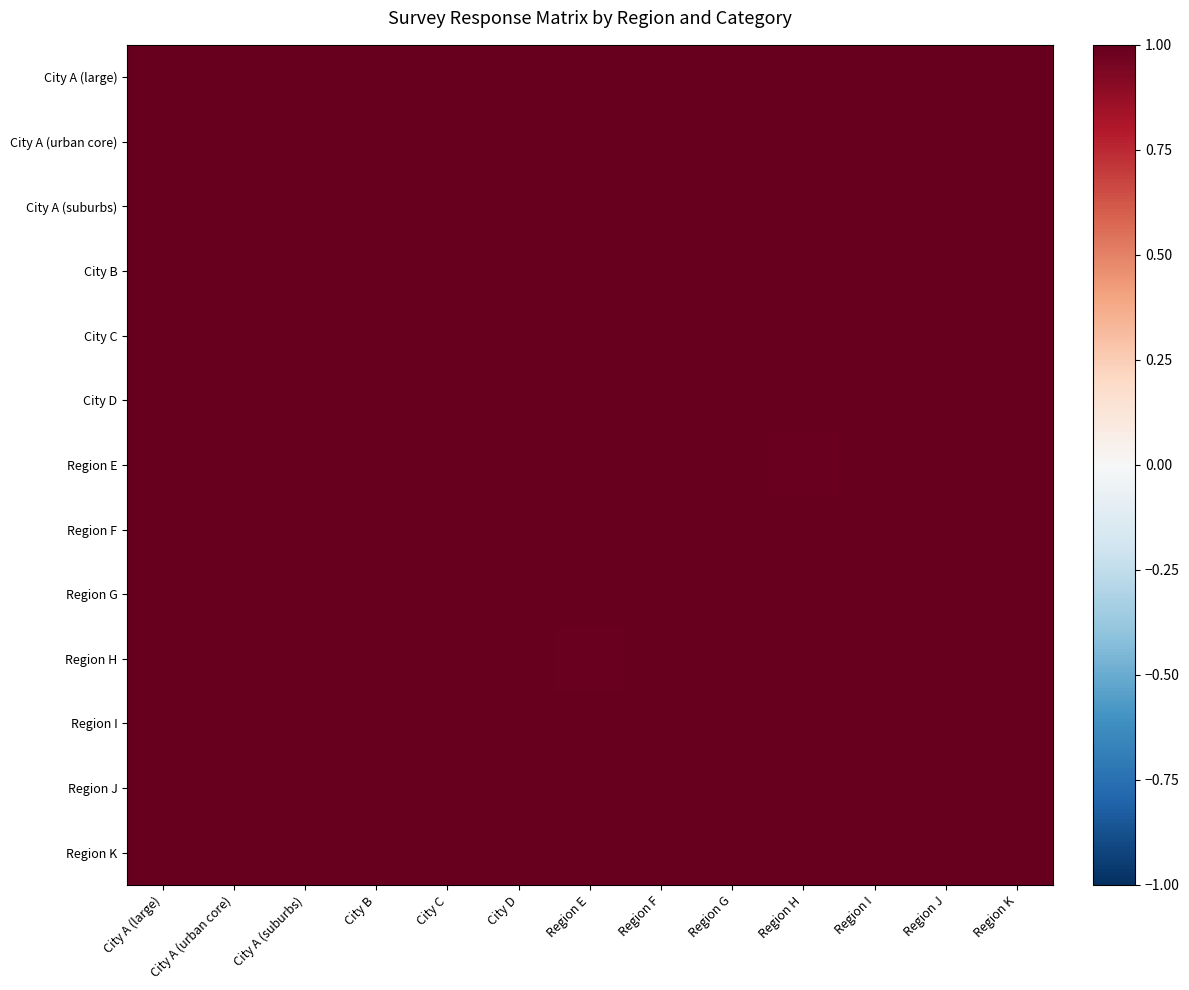

Which has a higher value, Region E or City D?

City D